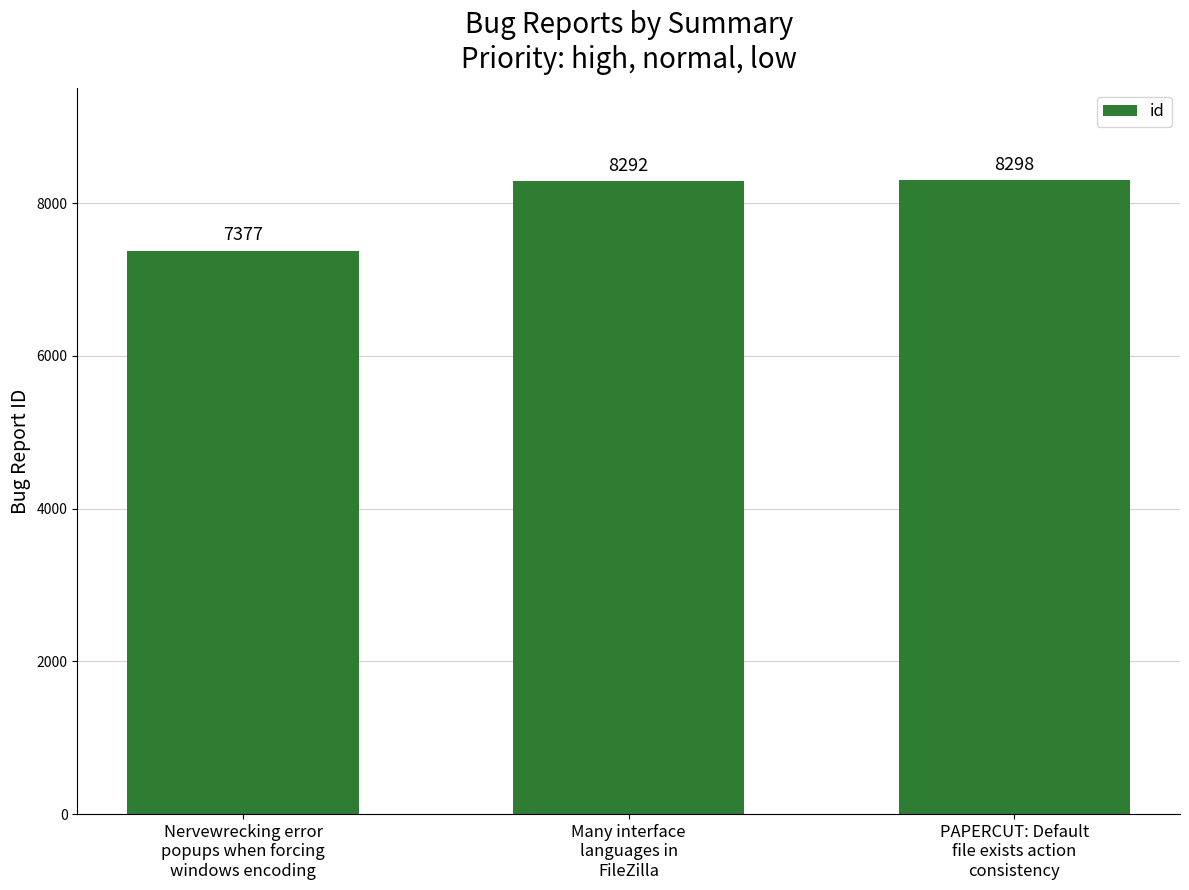

True or false: the data shows 10855 at PAPERCUT: Default
file exists action
consistency.

False